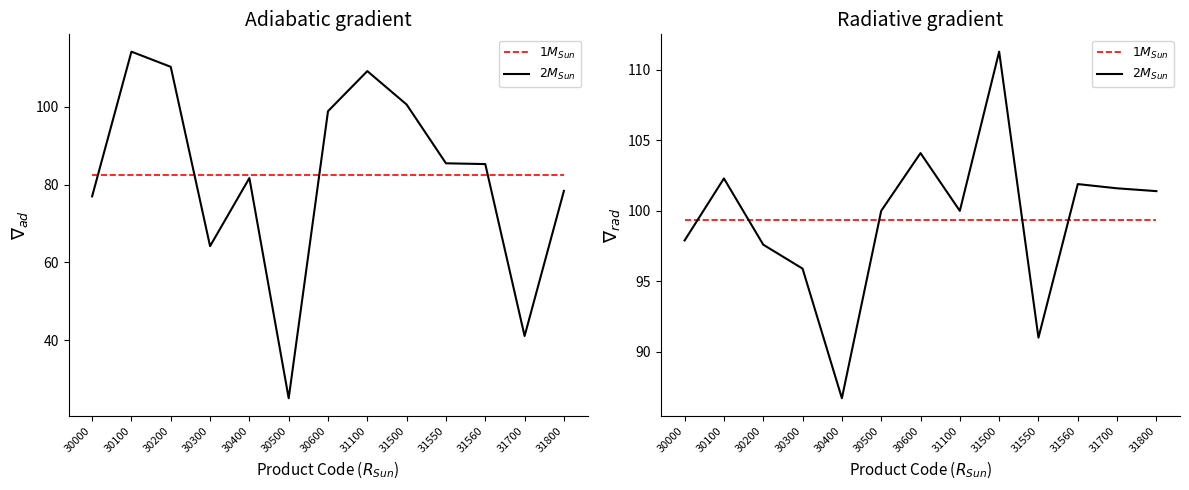

What is the spread (max minus min) of values at 31700?

2.2